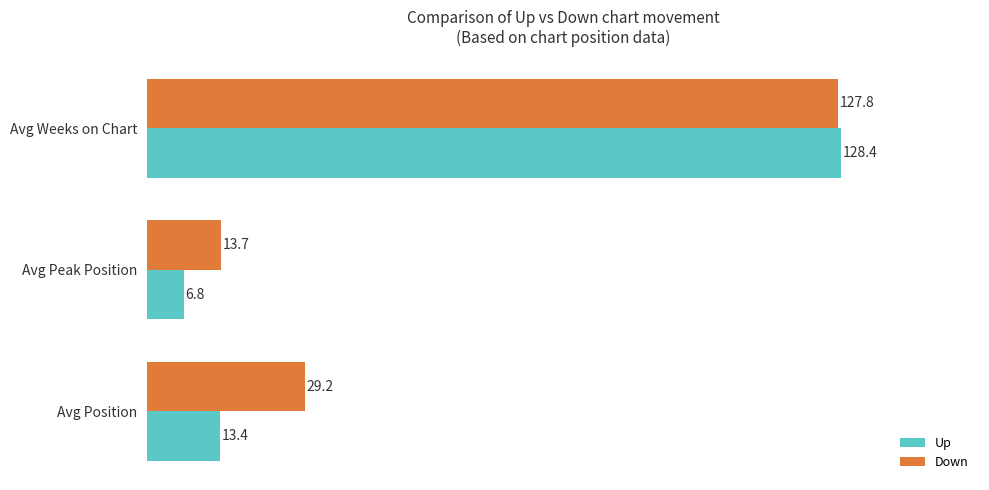

The Down series shows 63.2 at Avg Weeks on Chart. True or false?

False